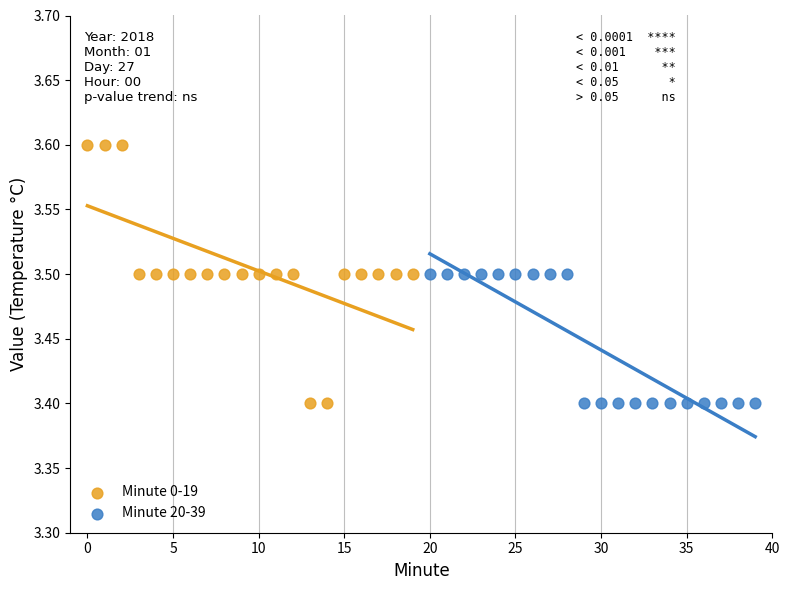

Which series has the widest spread of Y values?

Minute 0-19